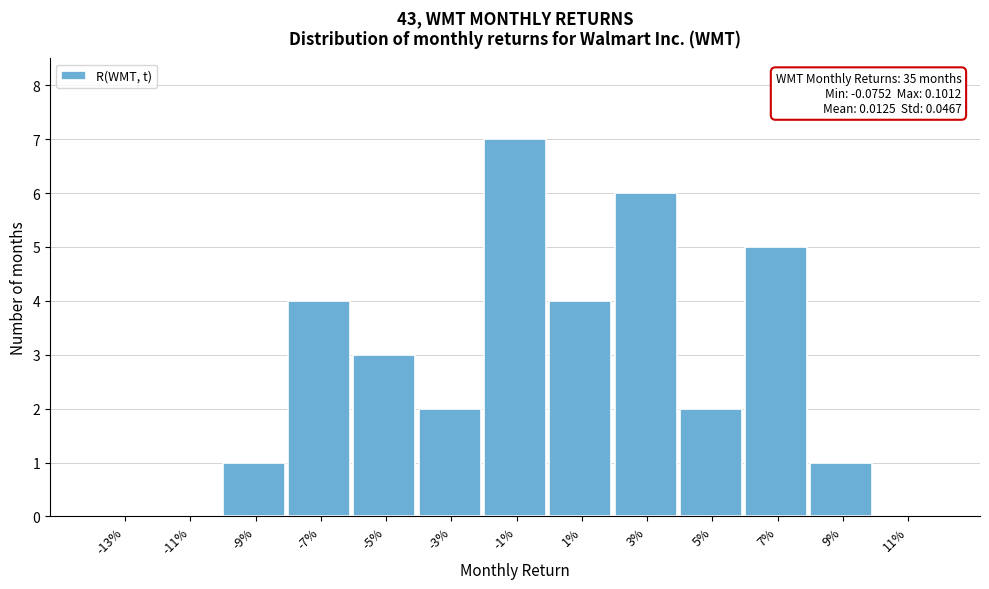

Reading left to right, list all the values displayed in this chart.

-13%=0	-11%=0	-9%=1	-7%=4	-5%=3	-3%=2	-1%=7	1%=4	3%=6	5%=2	7%=5	9%=1	11%=0